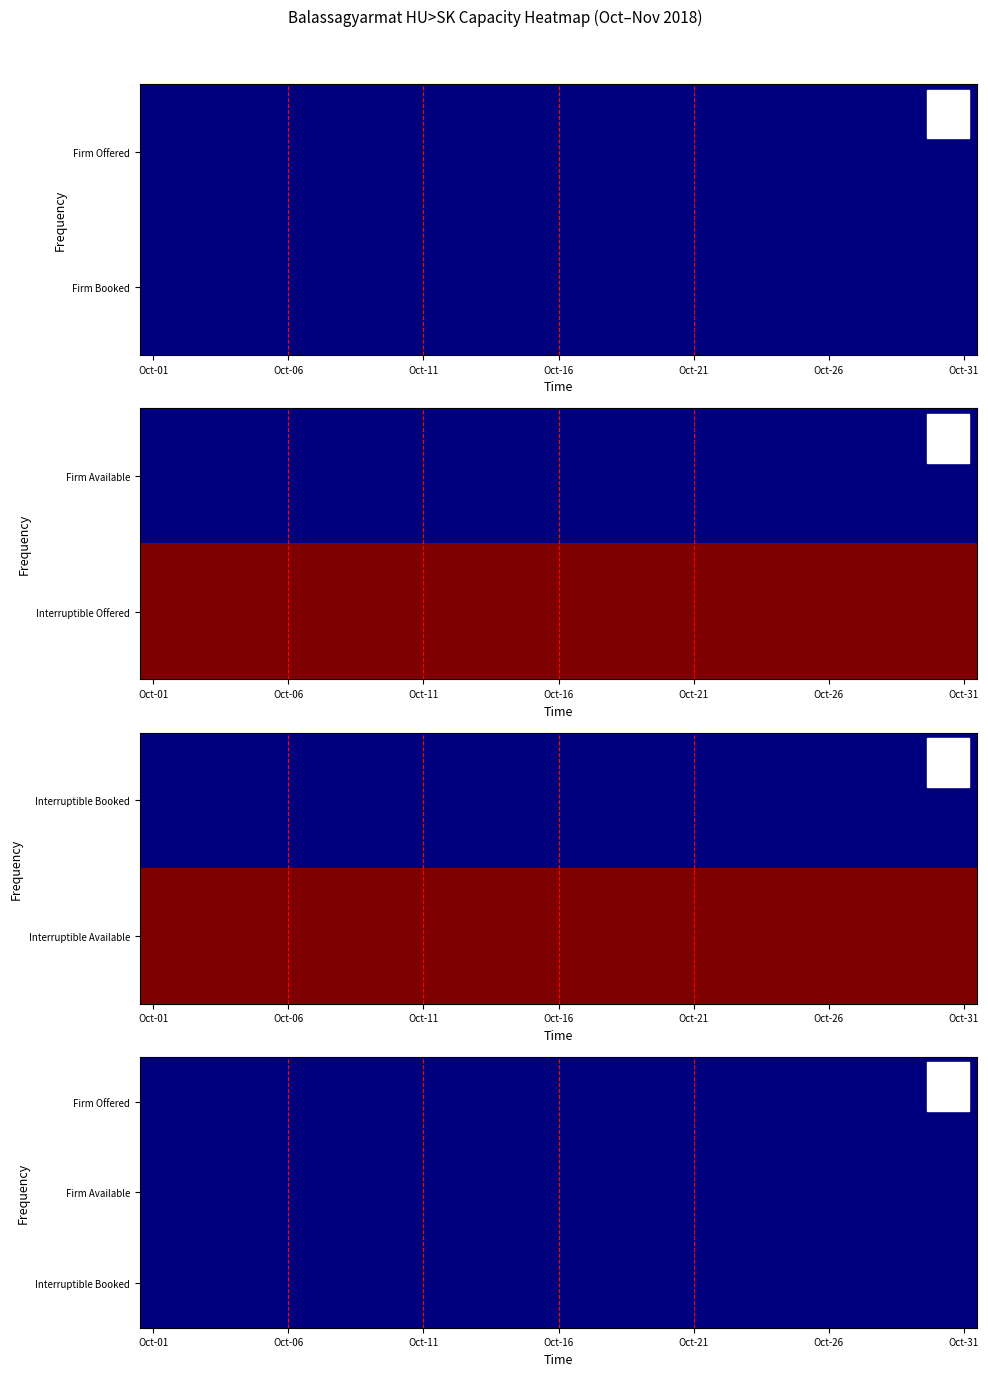

Is it true that Interruptible Offered equals 2145082 at 13?

True